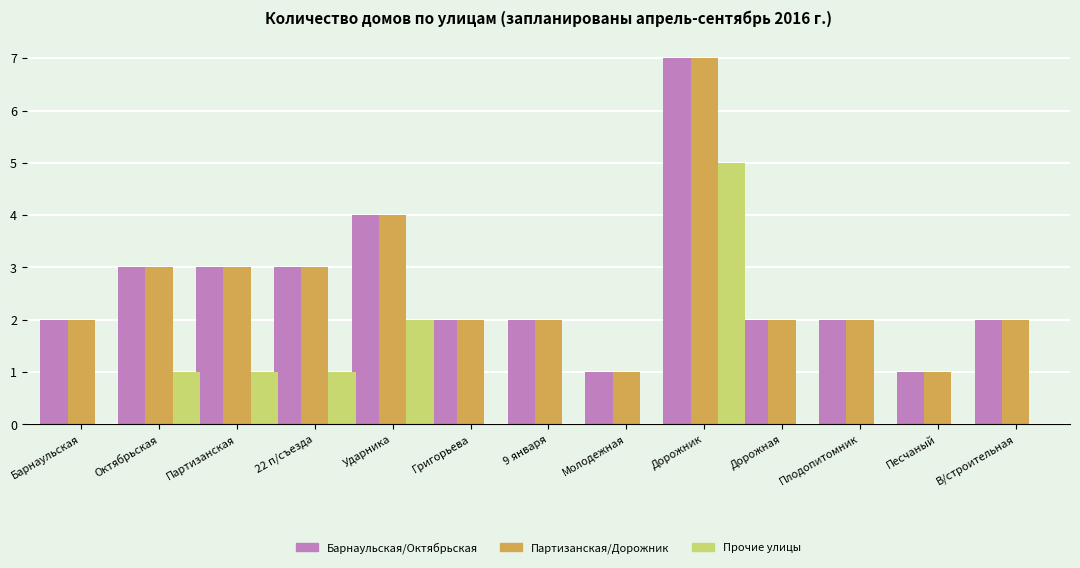

At which label does Партизанская/Дорожник reach its peak?

Дорожник